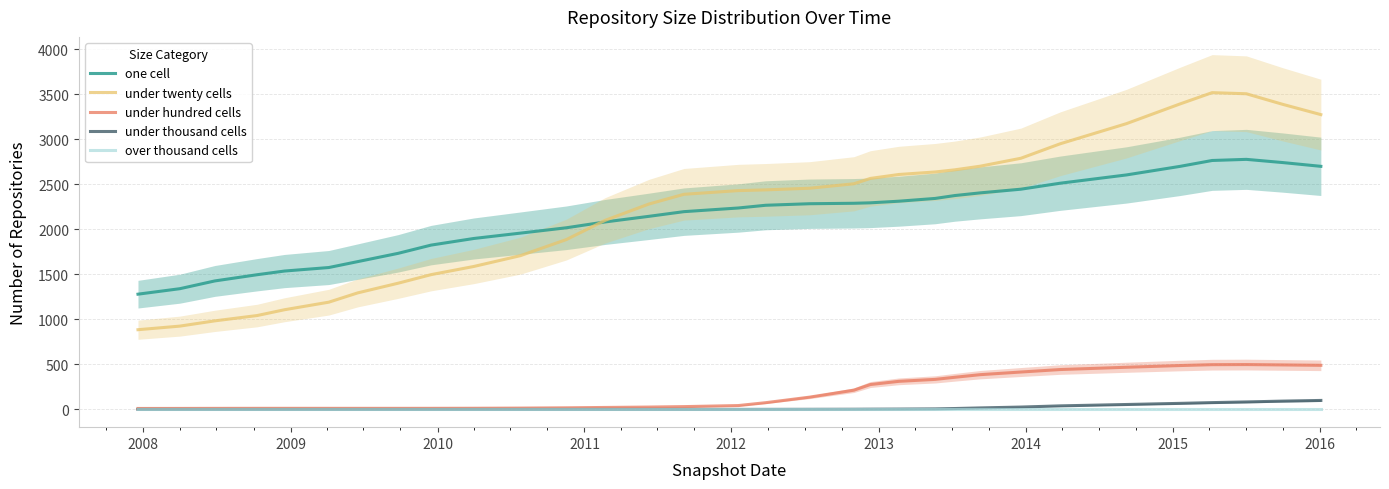

What is the difference between the maximum and second lowest values in the under hundred cells series?

486.9